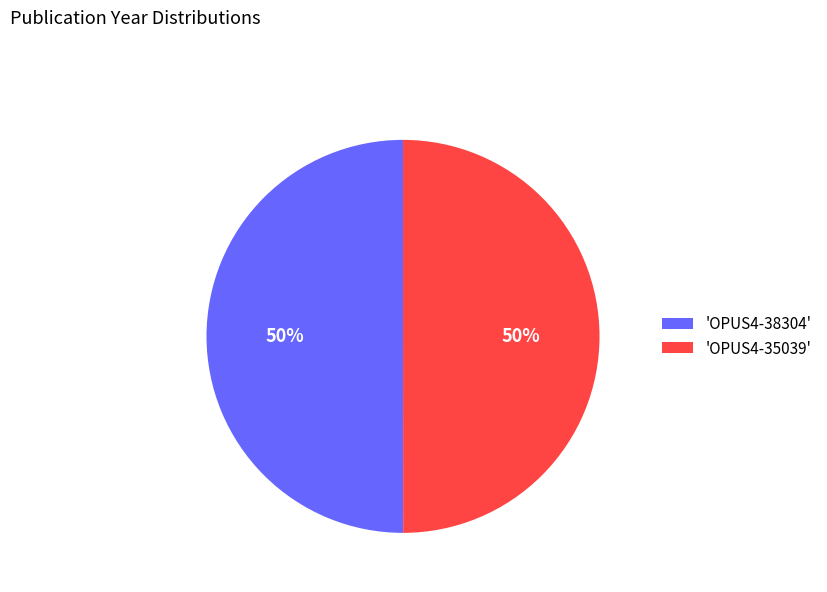

To the nearest percent, what percentage of the pie is 'OPUS4-38304'?

50%